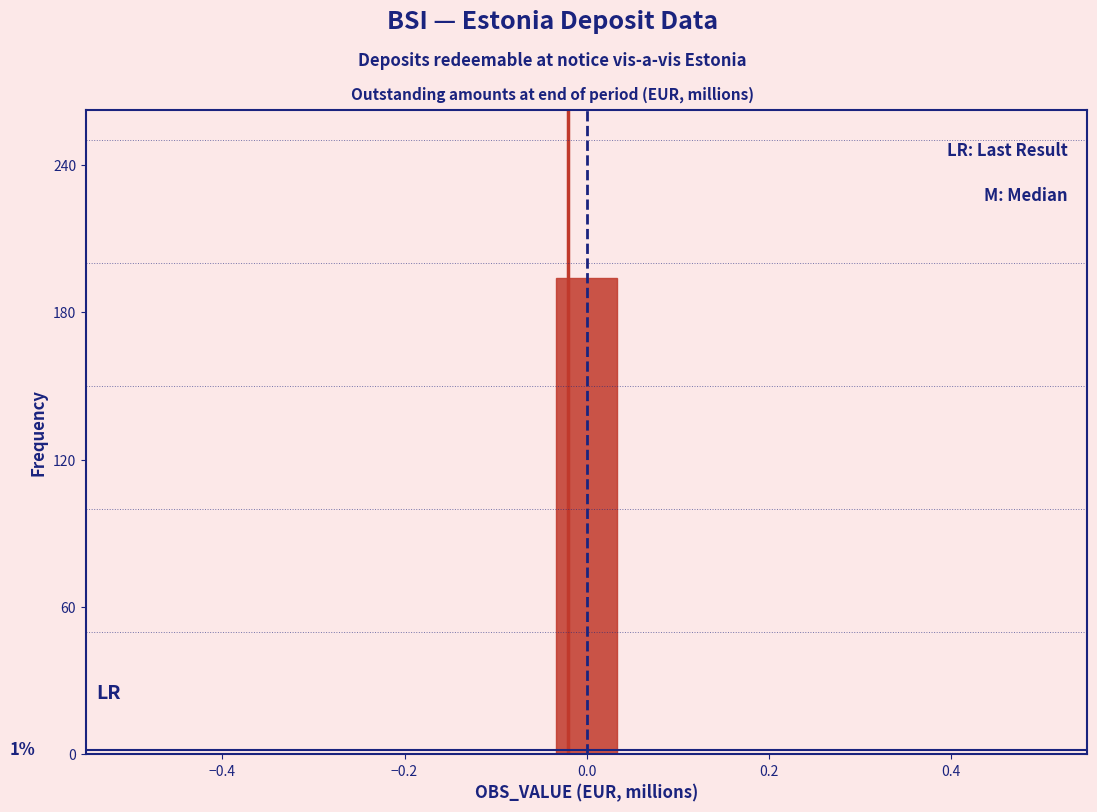

Read against the x-axis, roughly where is the centre of the tallest bar?

0.00